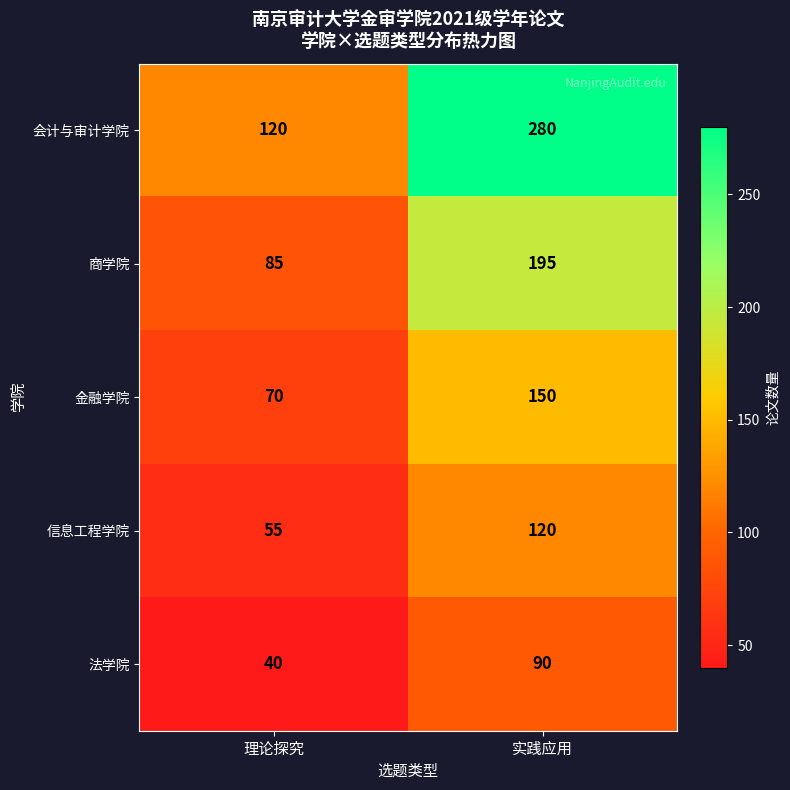

Which category has the lowest value in the 法学院 series?

理论探究